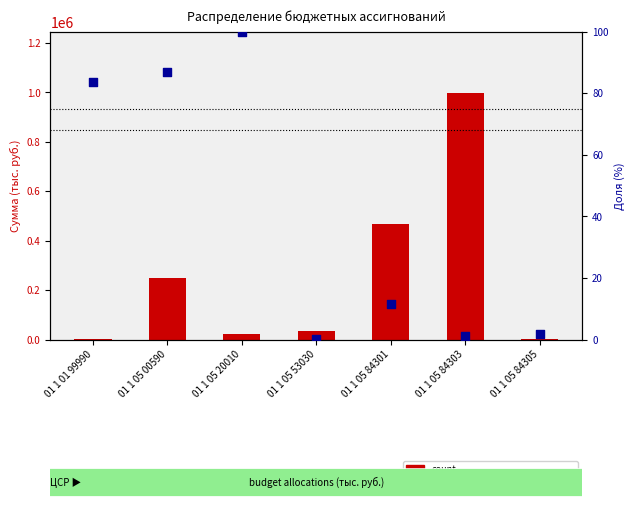

What are all the series names shown in the legend?

count, percentile rank within the sample